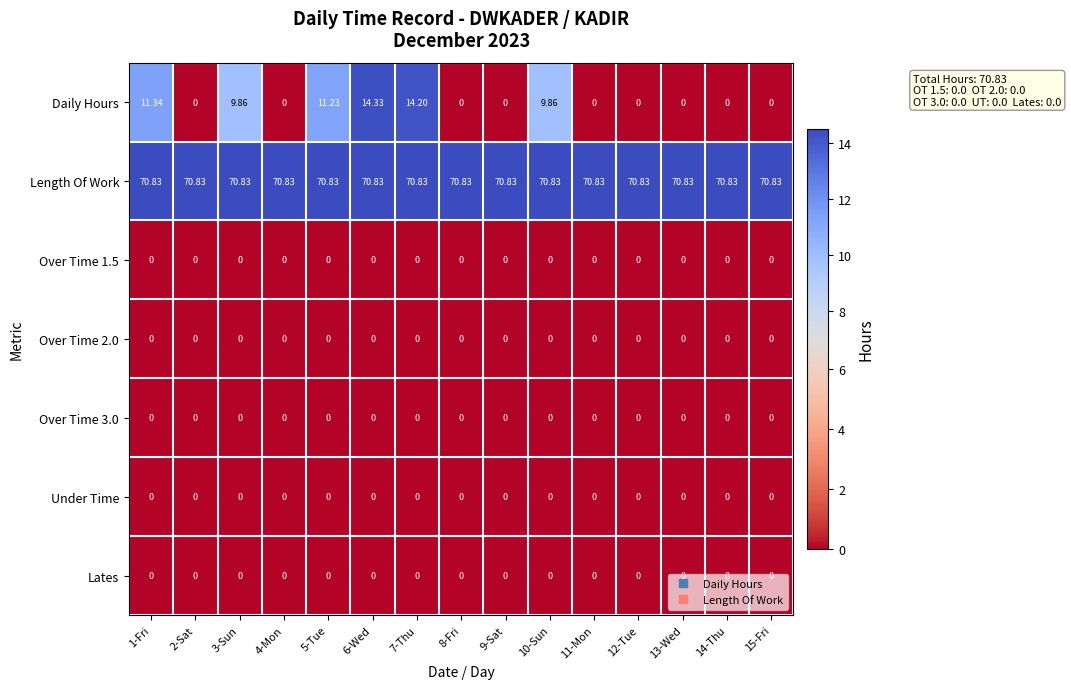

Which series has the largest total across all categories?

Length Of Work